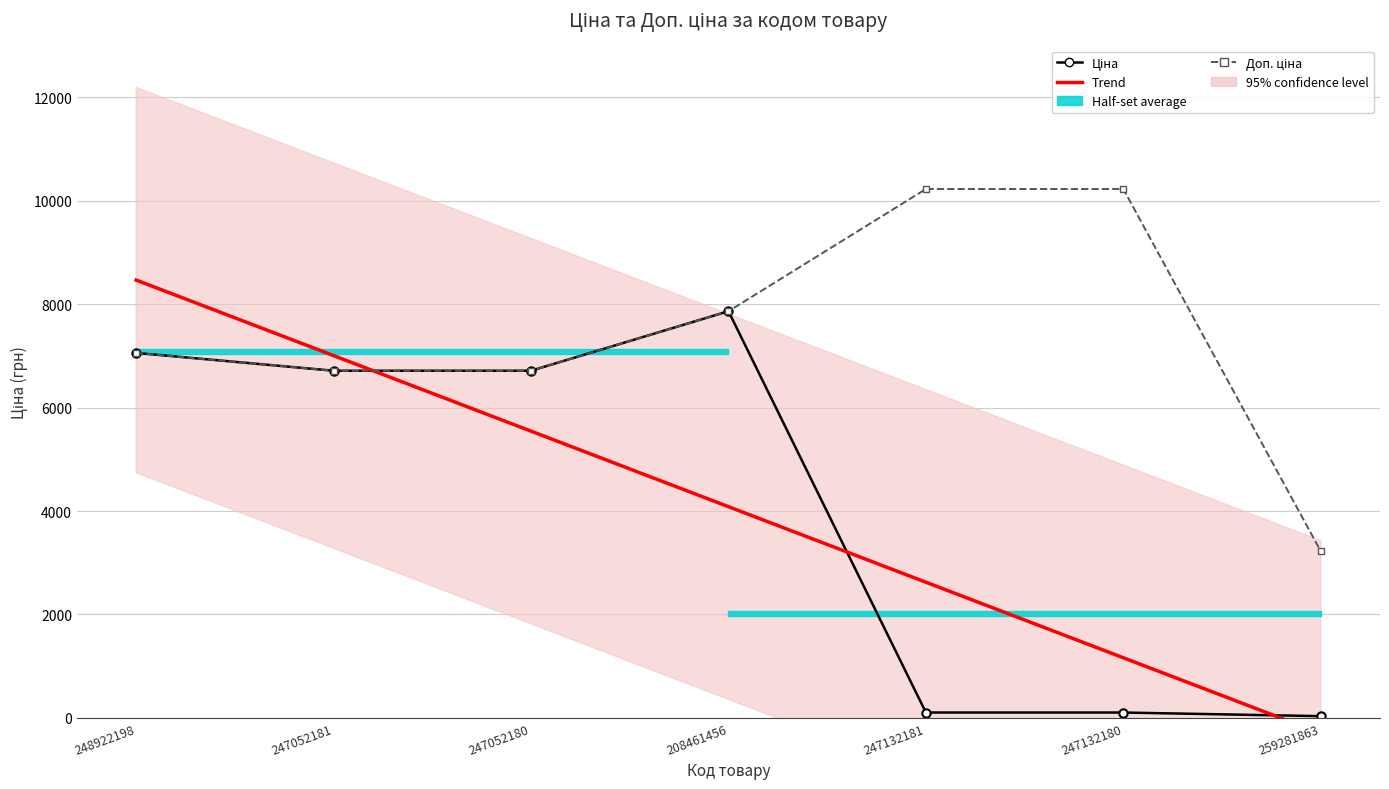

What value does the Доп. ціна series have at 248922198?

7057.5